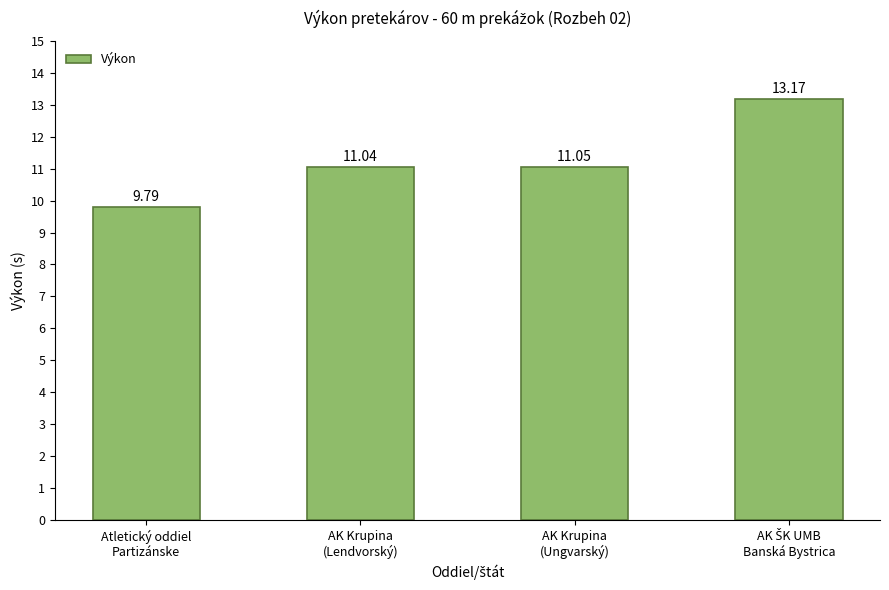

The chart shows a value of 3.4 at AK Krupina
(Lendvorský). True or false?

False